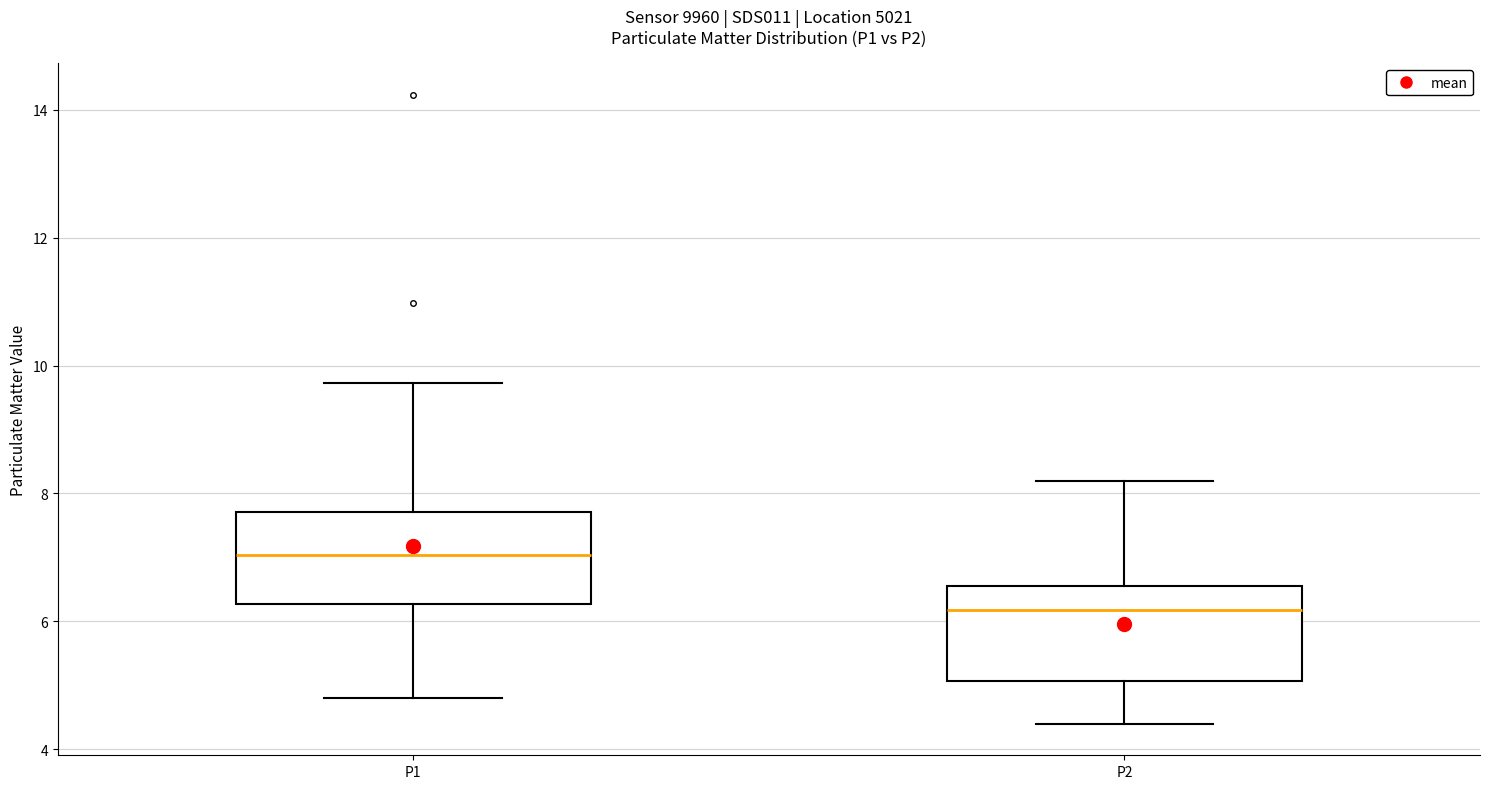

Which box's median line is the lowest?

P2